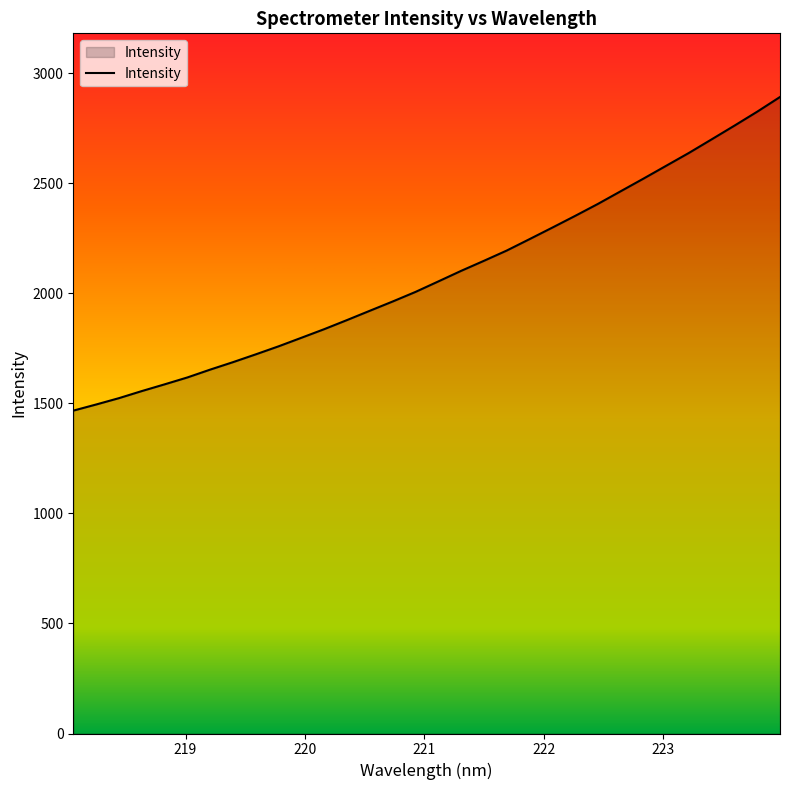

What is the difference between the maximum and minimum values?

1425.3